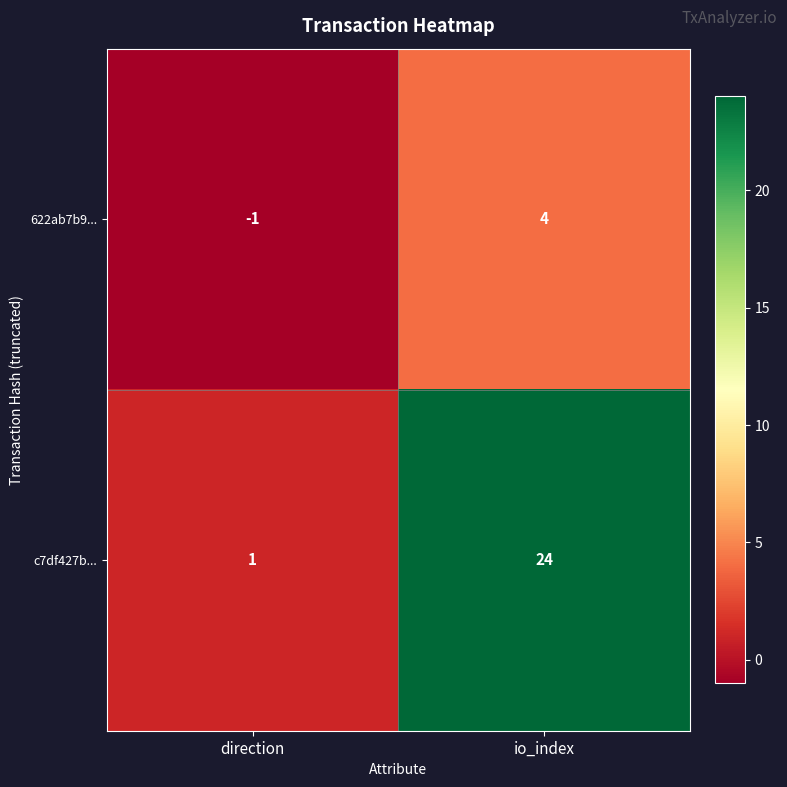

Which label corresponds to the largest value in the chart?

io_index